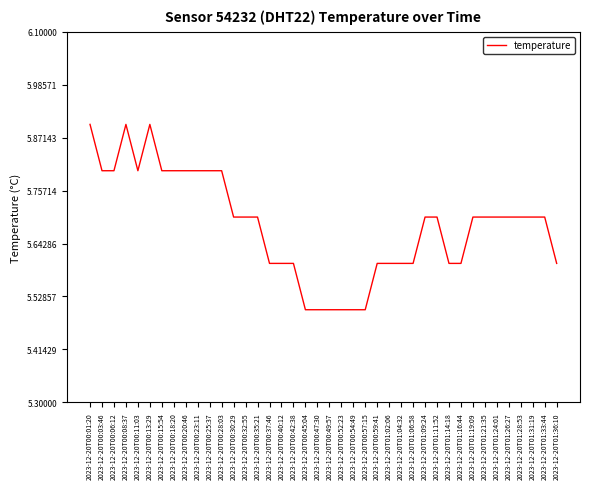

What is the difference between the second highest and second lowest values?

0.4